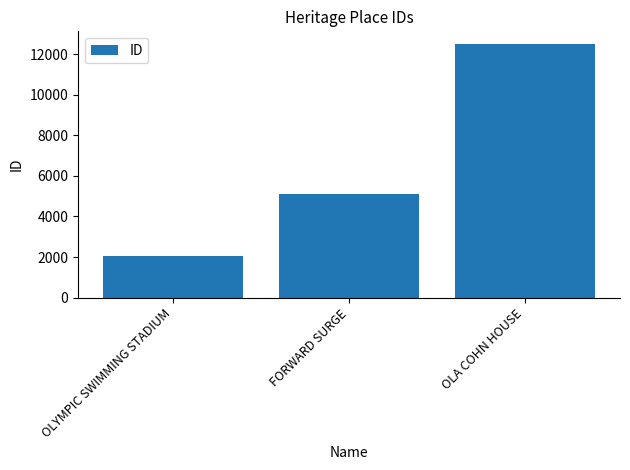

List the labels in order of value, largest first.

OLA COHN HOUSE, FORWARD SURGE, OLYMPIC SWIMMING STADIUM